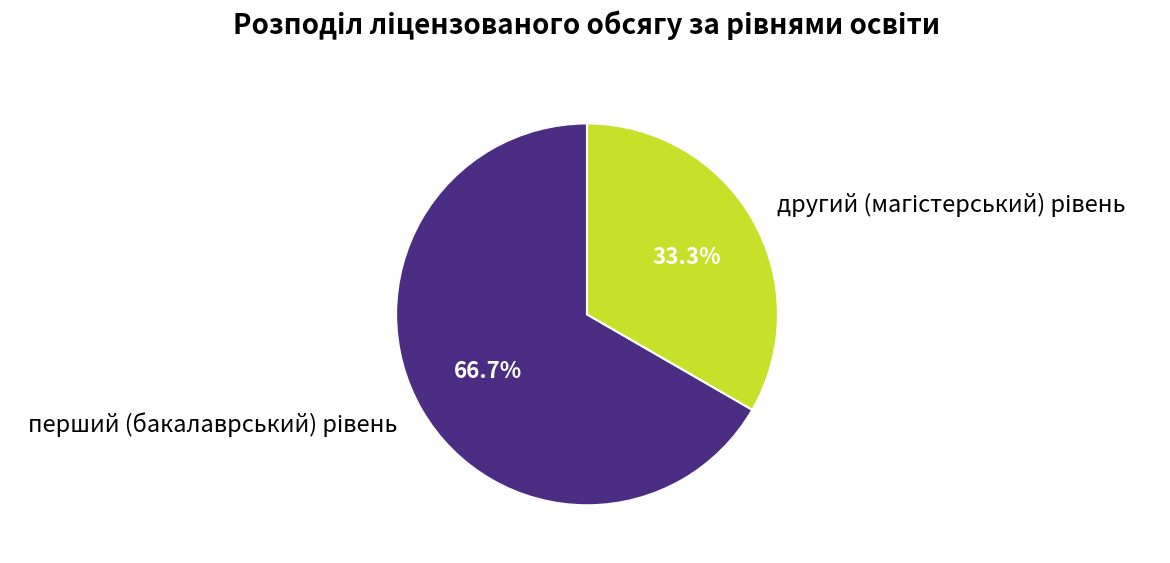

How many segments does this pie chart have?

2